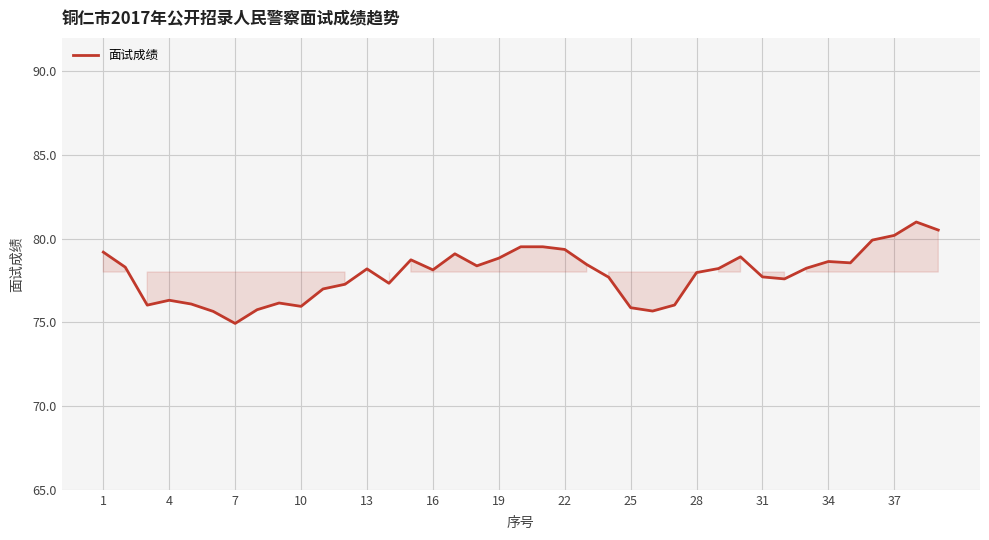

What is the difference between the maximum and minimum values?

6.1